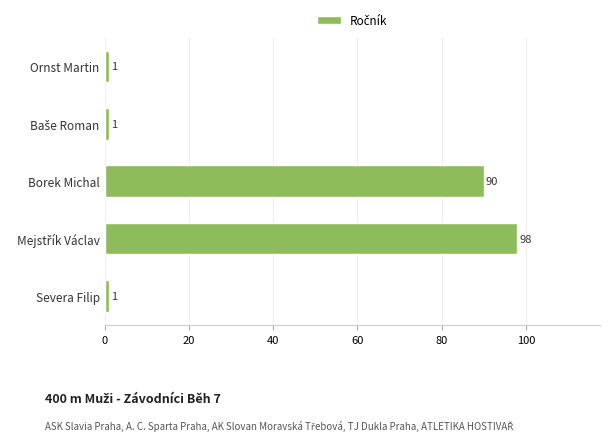

Does the chart contain stacked bars?

No